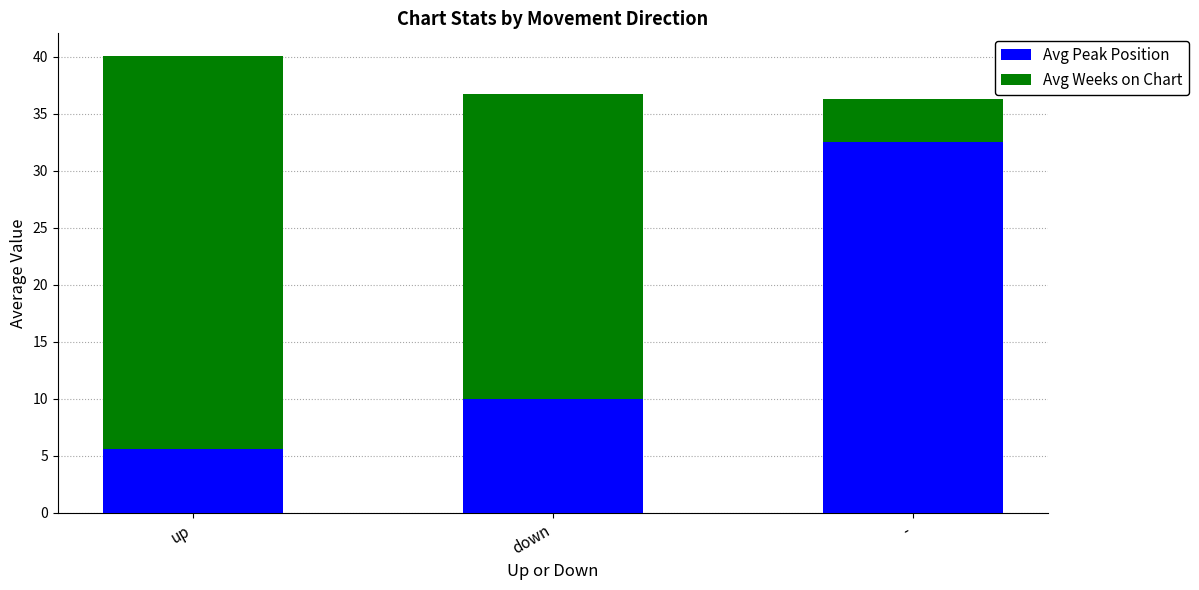

Read the Avg Peak Position value at up.

5.6